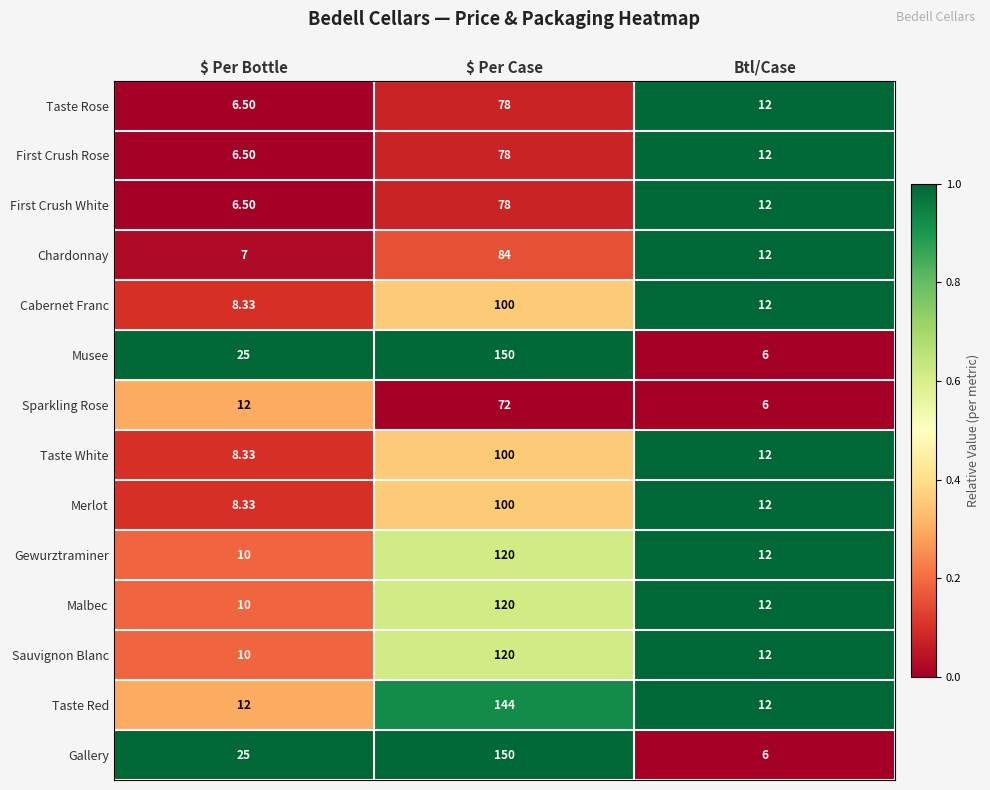

Is the value of Gewurztraminer at $ Per Case greater than the value of Merlot at Btl/Case?

Yes